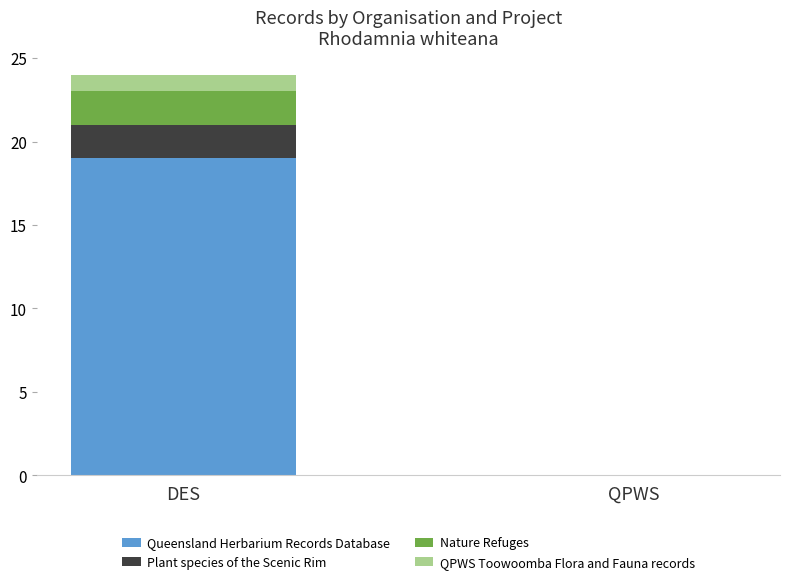

Is it true that Queensland Herbarium Records Database equals 19 at DES?

True